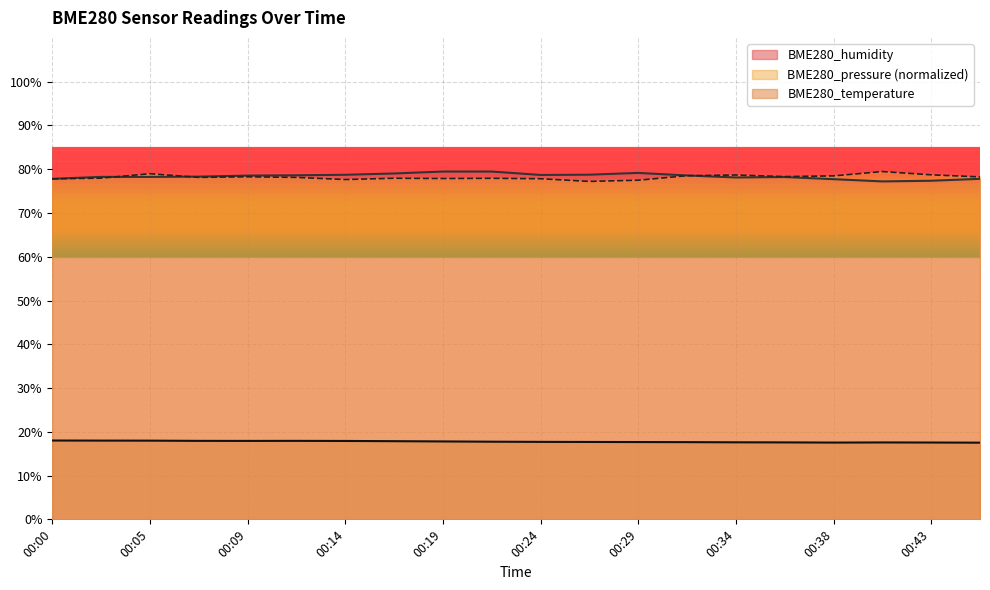

What is the sum of the BME280_humidity values at 00:29 and 00:24?

157.8